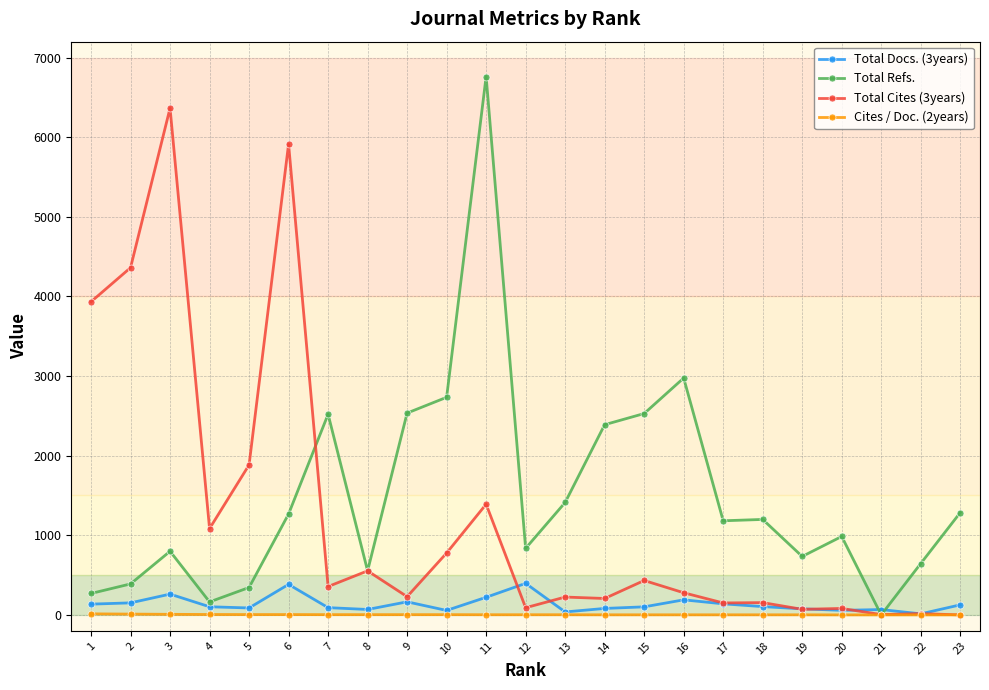

What is the sum of all Cites / Doc. (2years) values?

67